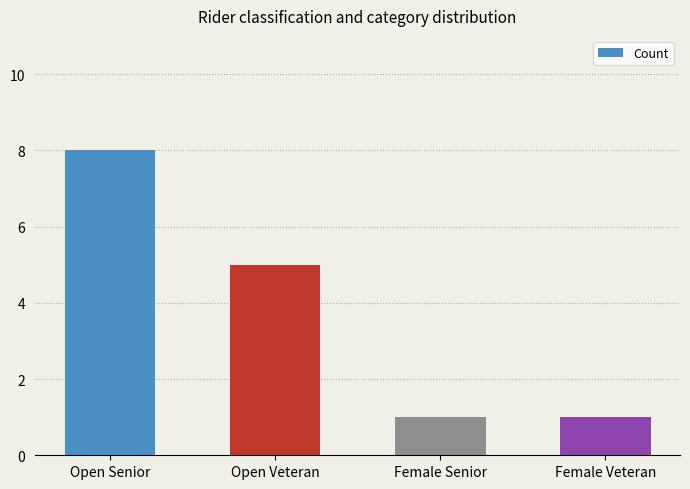

Approximately how many times larger is the value at Open Senior compared to Open Veteran?

1.6